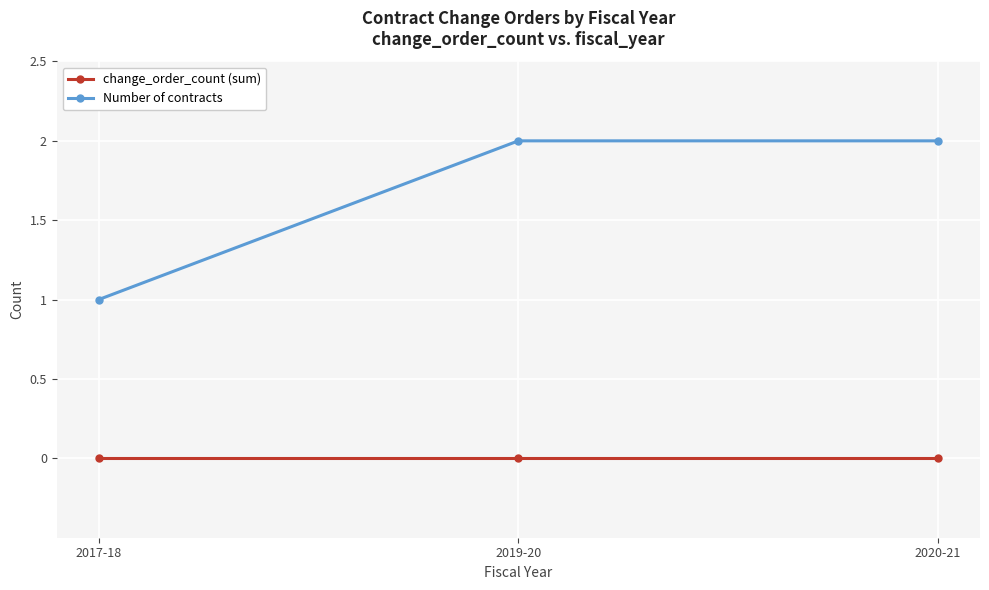

What position from the right is 2019-20?

2